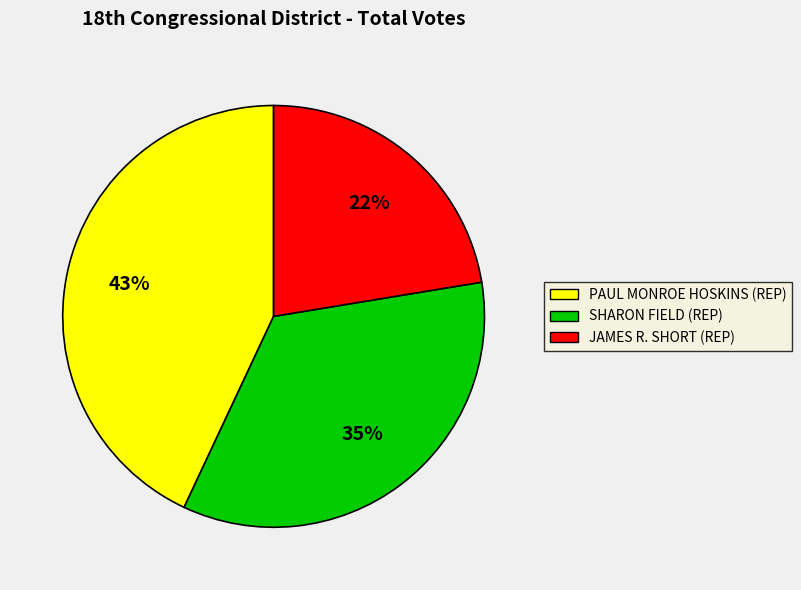

Between SHARON FIELD (REP) and JAMES R. SHORT (REP), which is larger?

SHARON FIELD (REP)